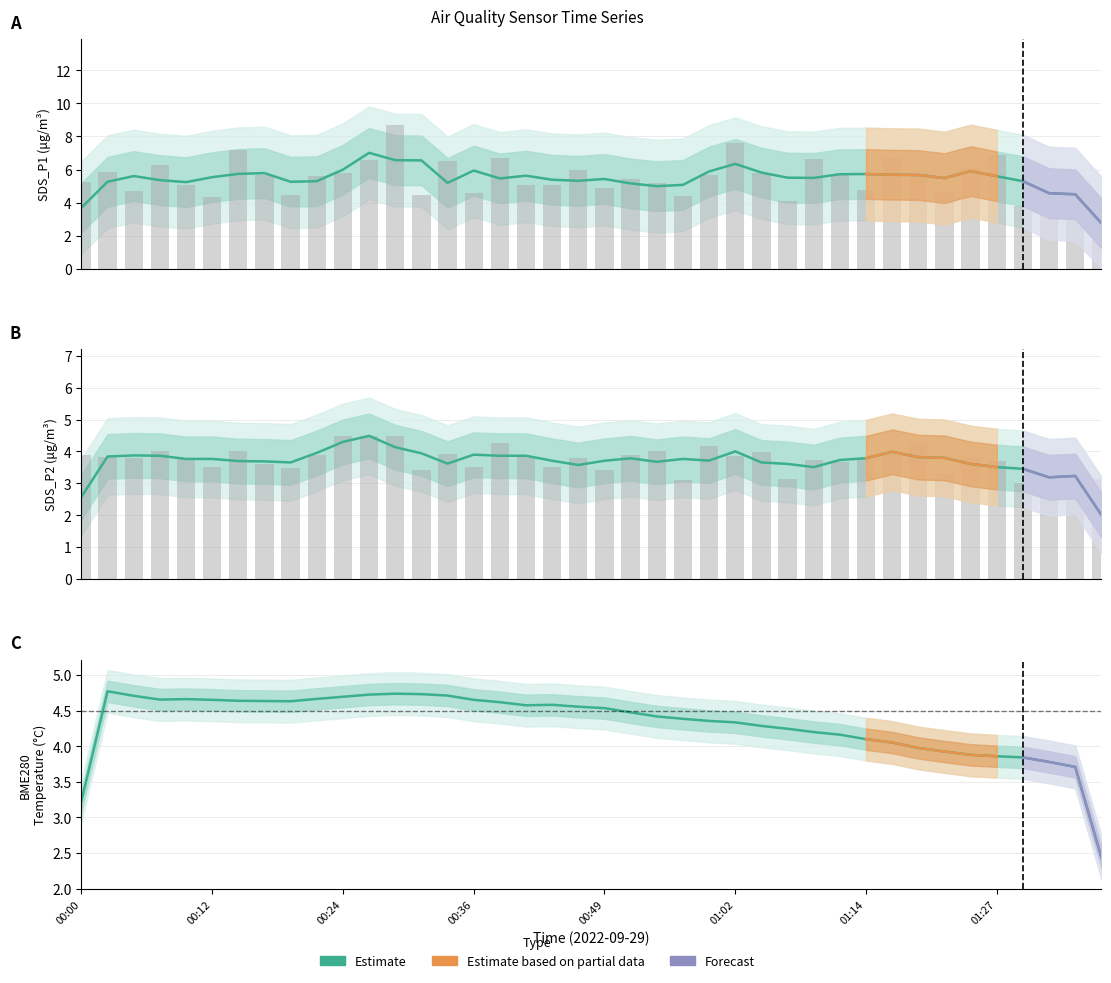

What is the sum of the BME280_temperature values at 20 and 27?

8.8